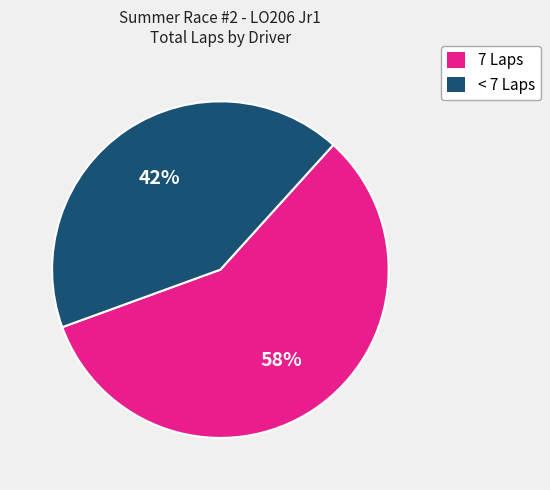

To the nearest percent, what is the average slice percentage?

50%